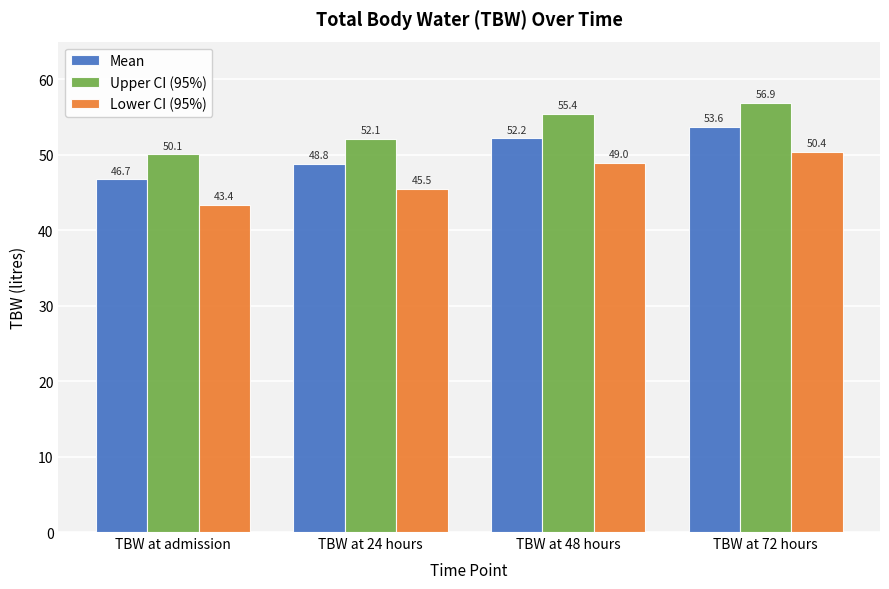

What is the spread (max minus min) of values at TBW at 48 hours?

6.4